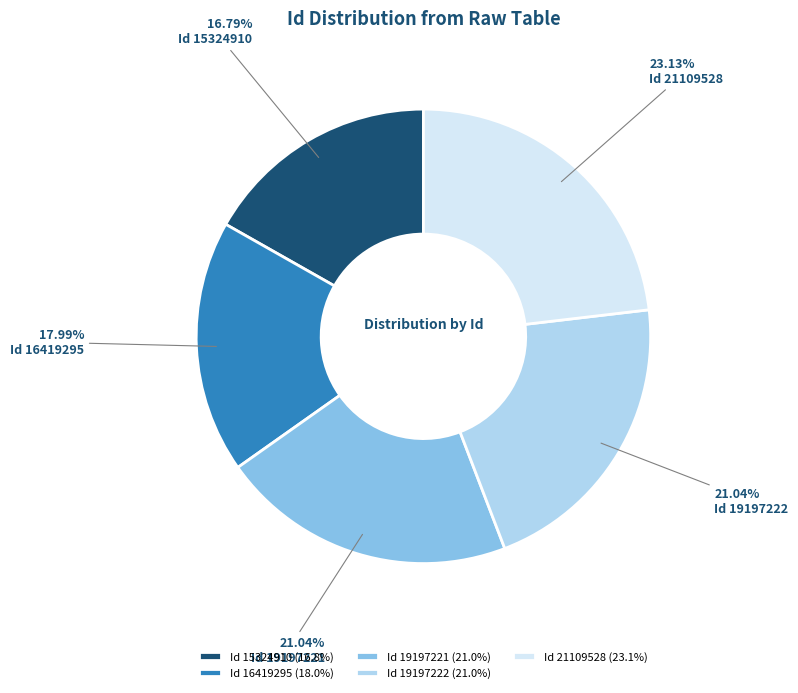

To the nearest percent, what is the combined percentage of Id 15324910 and Id 19197222?

38%